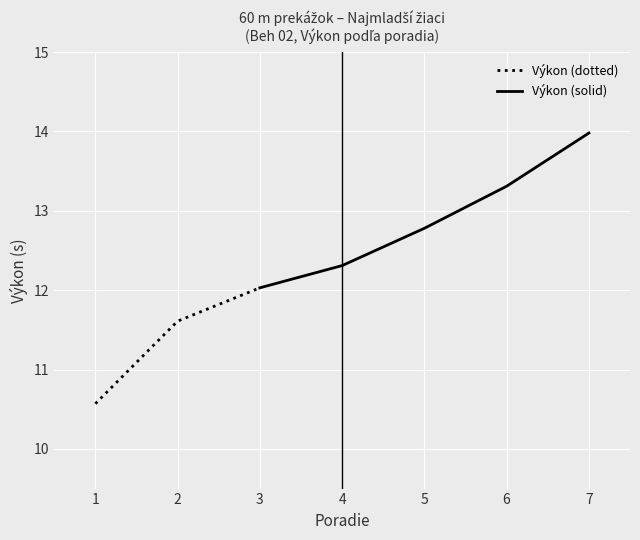

Reading right to left, extract all data points from this chart.

Poradie: 12=7.0	12=6.0	11=5.0	12=4.0	12=3.0	12=2.0	11=1.0
Výkon: 12=14.0	12=13.3	11=12.8	12=12.3	12=12.0	12=11.6	11=10.6